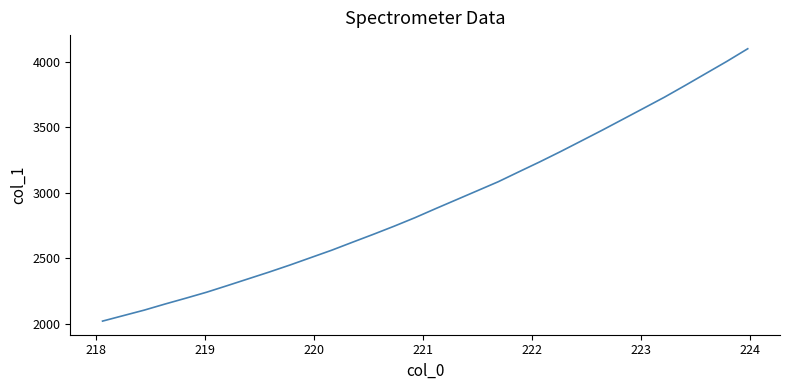

What is the smallest value displayed?

2022.0